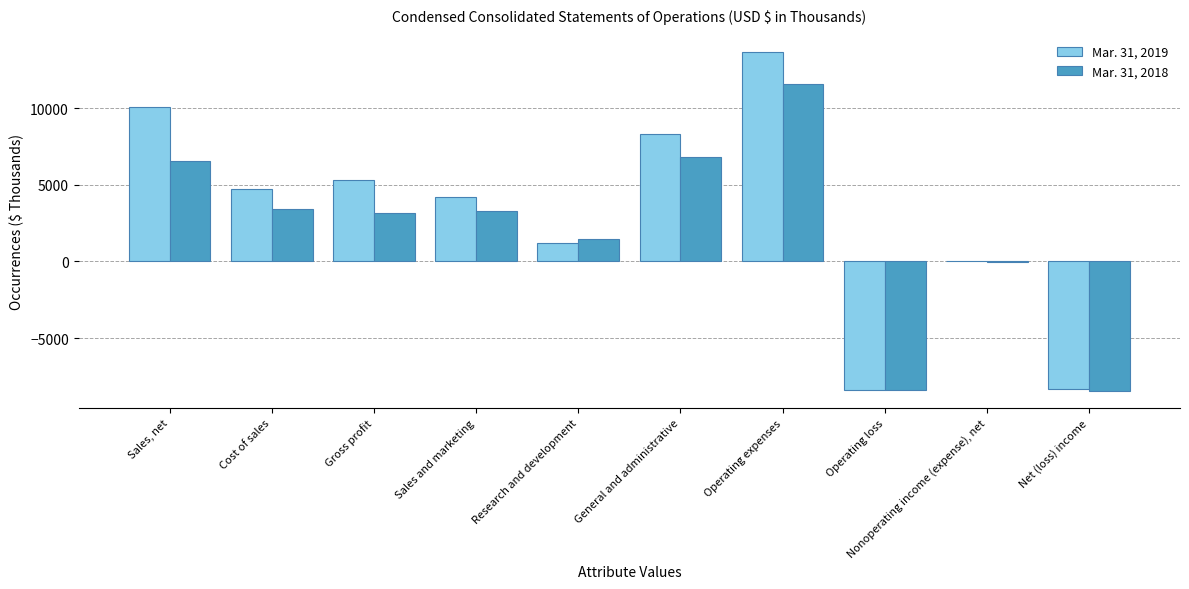

What is the maximum value for Mar. 31, 2019?

13673